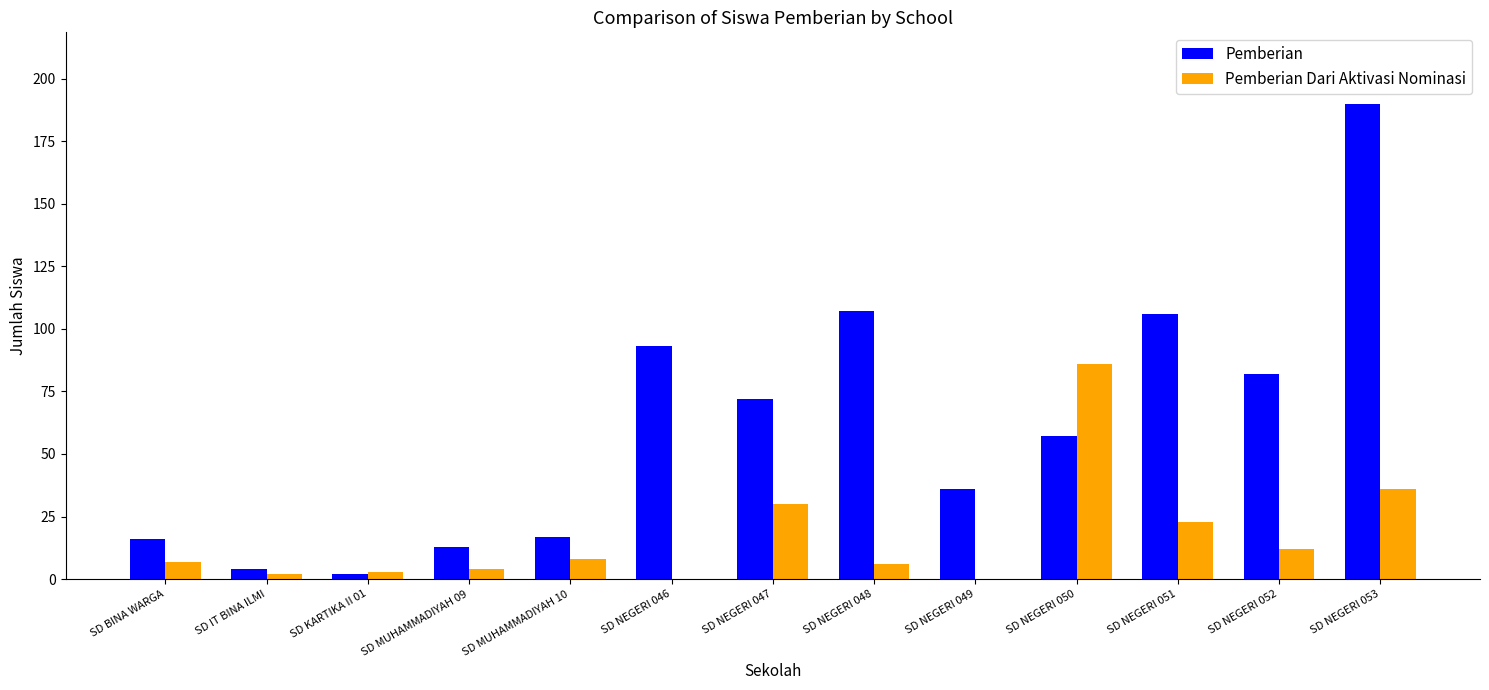

The value of Pemberian Dari Aktivasi Nominasi at SD NEGERI 049 is 0. True or false?

True